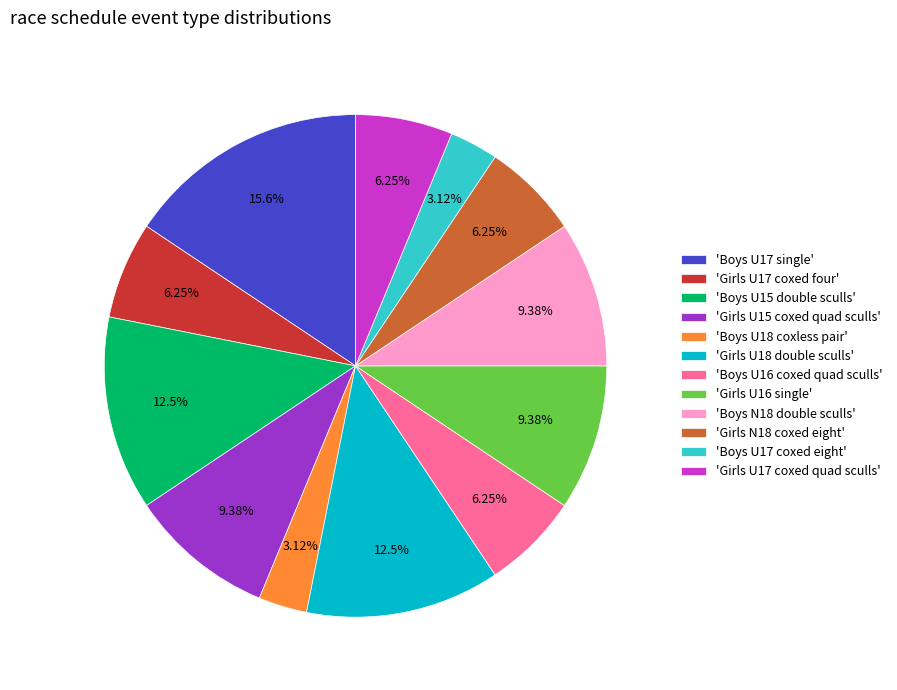

How many segments does this pie chart have?

12